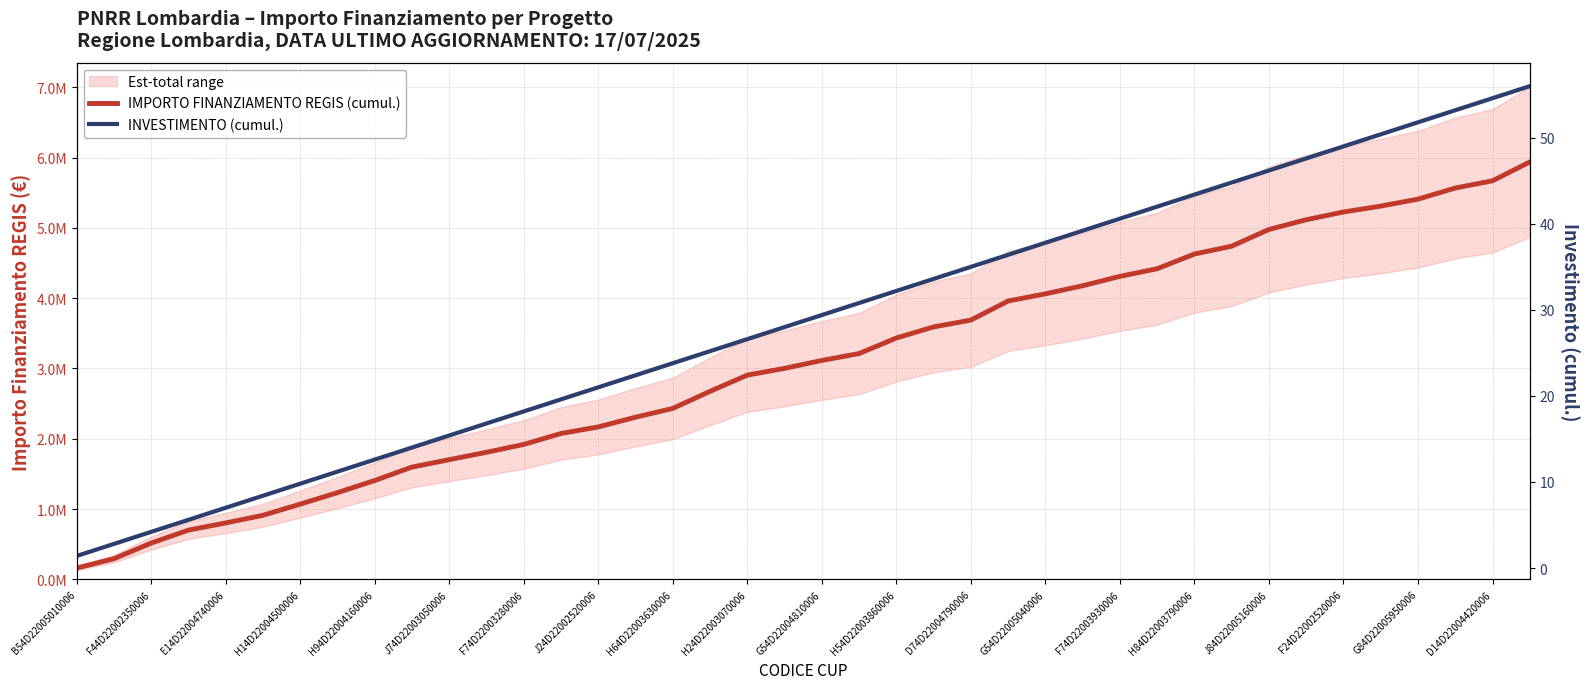

Which series has the largest total across all categories?

IMPORTO FINANZIAMENTO REGIS (cumul.)